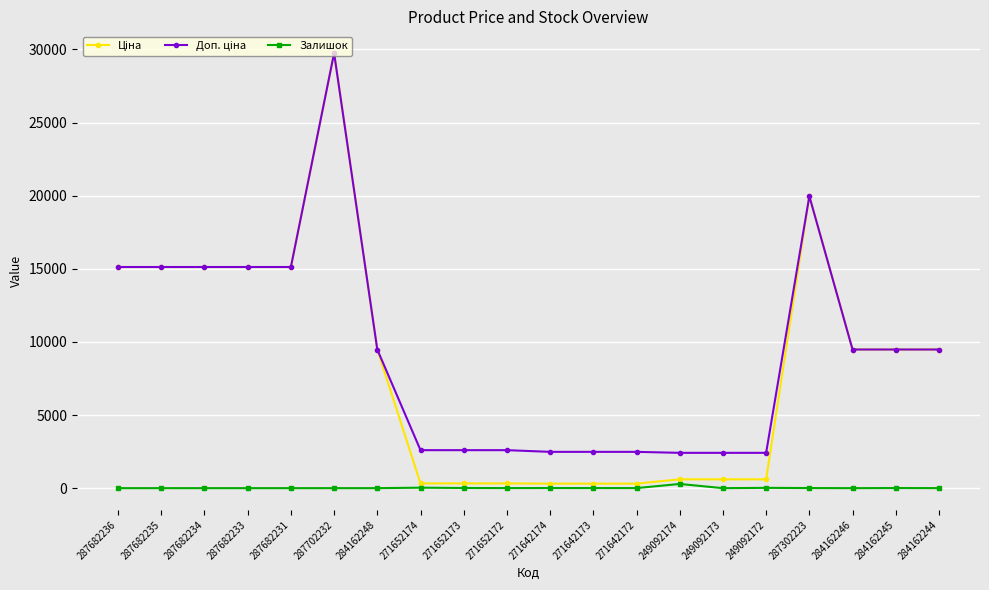

Which category has the highest value across all series?

287702232